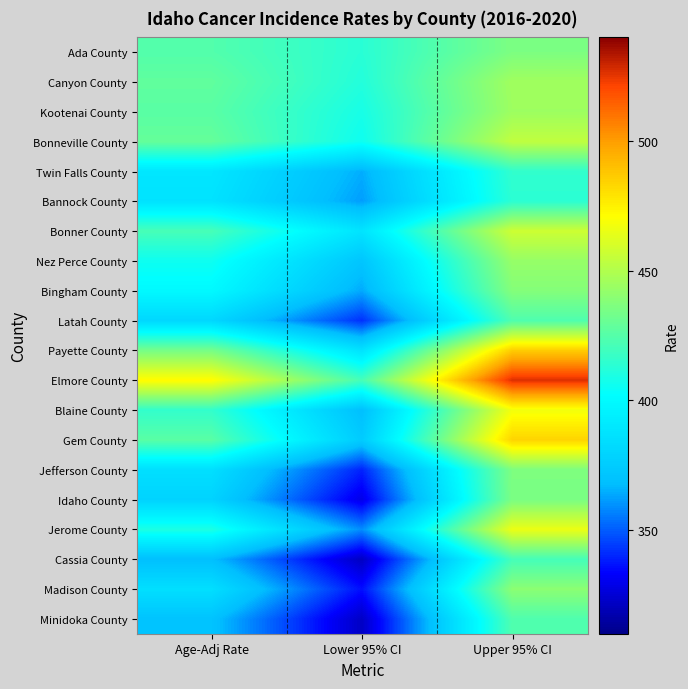

Reading left to right, what are all the values shown in this chart?

Ada County: Age-Adj Rate=424.3	Lower 95% CI=413.2	Upper 95% CI=435.7
Canyon County: Age-Adj Rate=428.2	Lower 95% CI=411.5	Upper 95% CI=445.4
Kootenai County: Age-Adj Rate=426.2	Lower 95% CI=408.4	Upper 95% CI=444.7
Bonneville County: Age-Adj Rate=429.3	Lower 95% CI=405.8	Upper 95% CI=453.9
Twin Falls County: Age-Adj Rate=389.4	Lower 95% CI=364.7	Upper 95% CI=415.3
Bannock County: Age-Adj Rate=387.1	Lower 95% CI=361.7	Upper 95% CI=413.7
Bonner County: Age-Adj Rate=421.4	Lower 95% CI=387.9	Upper 95% CI=457.3
Nez Perce County: Age-Adj Rate=405.8	Lower 95% CI=371.4	Upper 95% CI=442.8
Bingham County: Age-Adj Rate=399.6	Lower 95% CI=363.9	Upper 95% CI=437.8
Latah County: Age-Adj Rate=381.1	Lower 95% CI=342.0	Upper 95% CI=423.5
Payette County: Age-Adj Rate=434.3	Lower 95% CI=387.1	Upper 95% CI=485.9
Elmore County: Age-Adj Rate=471.7	Lower 95% CI=421.0	Upper 95% CI=526.8
Blaine County: Age-Adj Rate=415.7	Lower 95% CI=368.5	Upper 95% CI=467.7
Gem County: Age-Adj Rate=426.2	Lower 95% CI=374.5	Upper 95% CI=483.8
Jefferson County: Age-Adj Rate=385.5	Lower 95% CI=339.5	Upper 95% CI=436.0
Idaho County: Age-Adj Rate=378.8	Lower 95% CI=328.9	Upper 95% CI=435.3
Jerome County: Age-Adj Rate=409.5	Lower 95% CI=358.7	Upper 95% CI=465.6
Cassia County: Age-Adj Rate=368.6	Lower 95% CI=321.5	Upper 95% CI=420.6
Madison County: Age-Adj Rate=385.3	Lower 95% CI=335.6	Upper 95% CI=439.8
Minidoka County: Age-Adj Rate=370.2	Lower 95% CI=322.1	Upper 95% CI=423.6